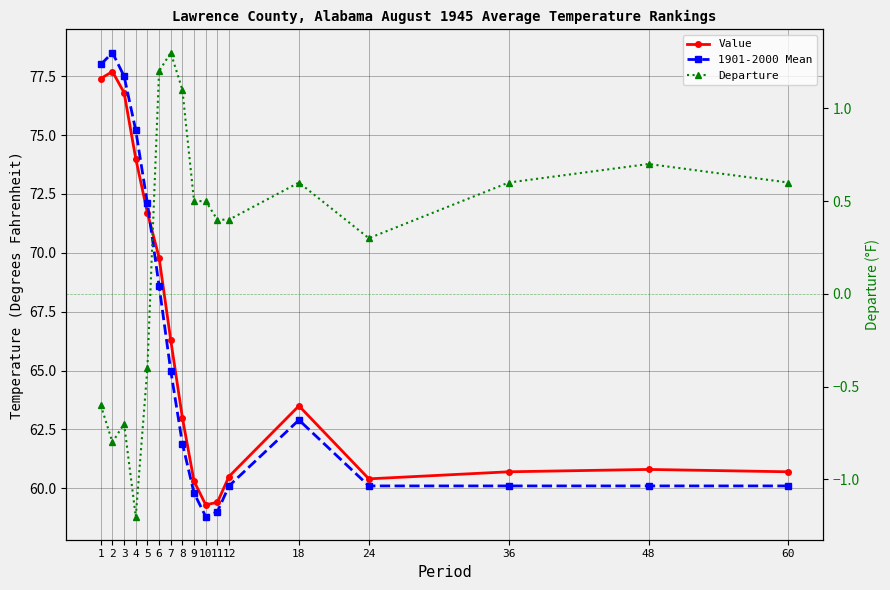

How many data points in 1901-2000 Mean are above 61?

9